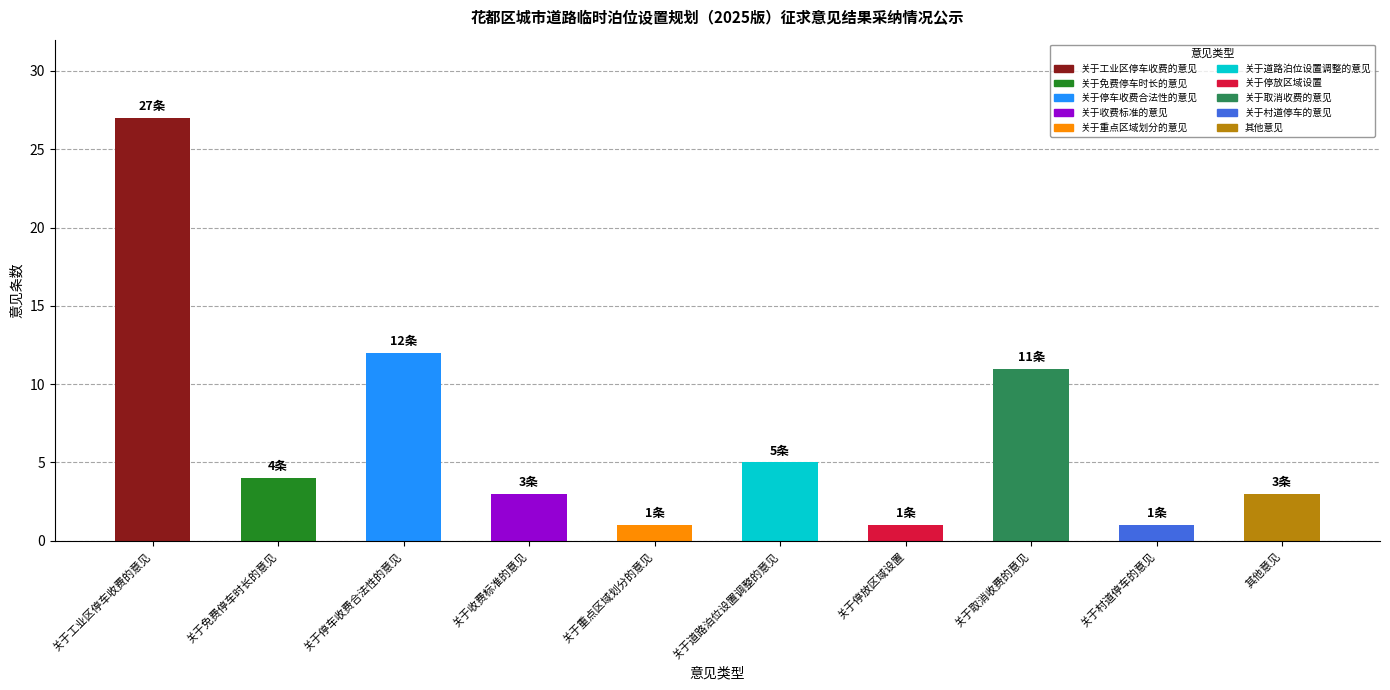

Reading left to right, transcribe all the data shown in this chart.

27	4	12	3	1	5	1	11	1	3